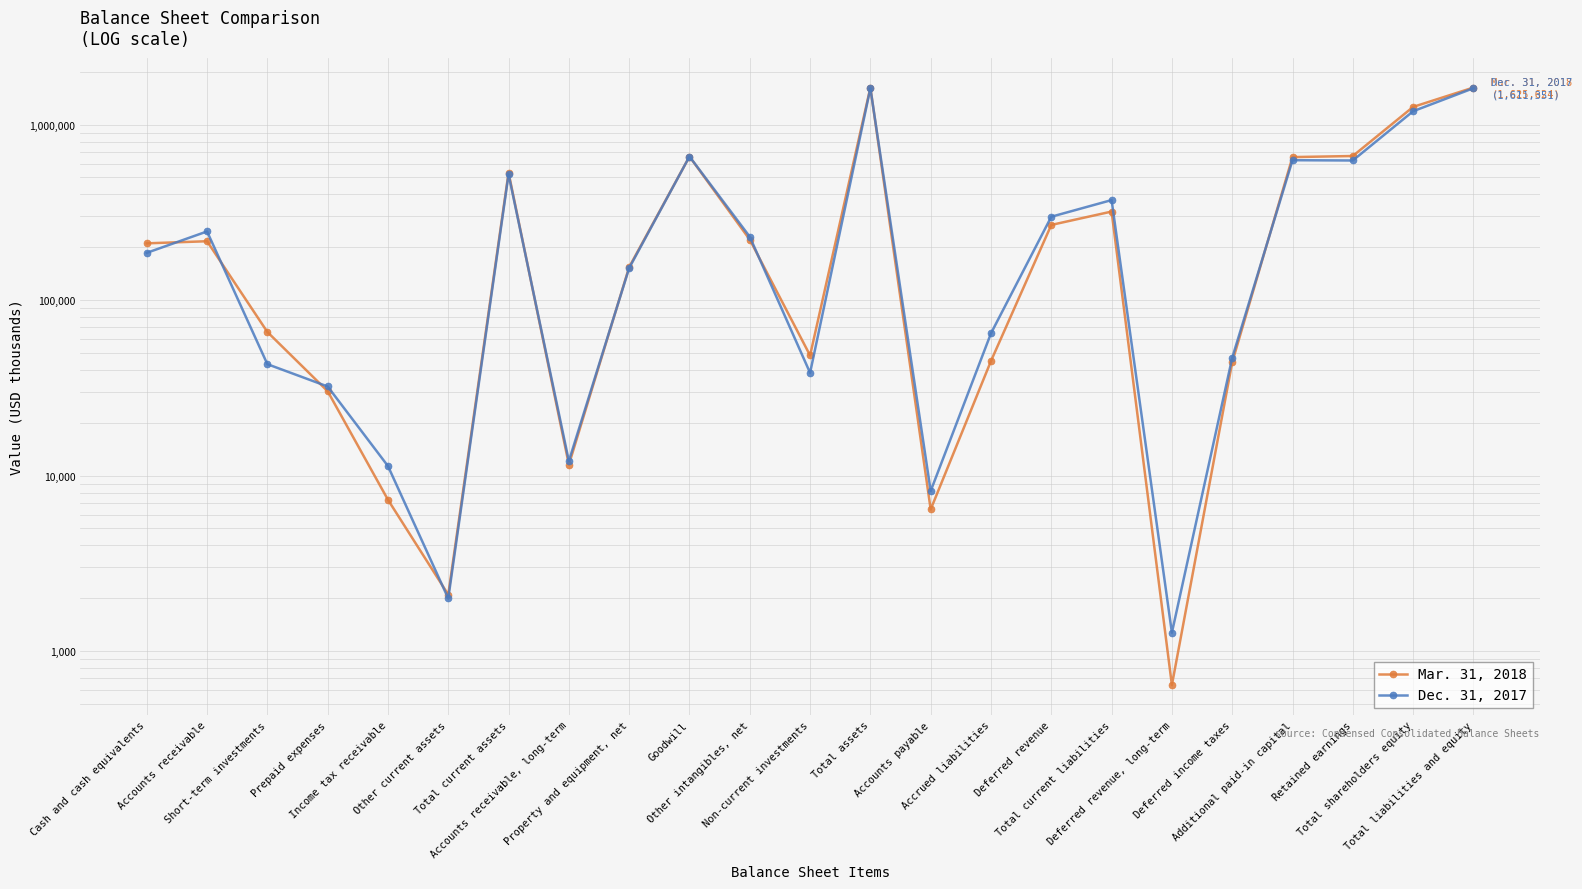

What position from the left is Total assets?

13